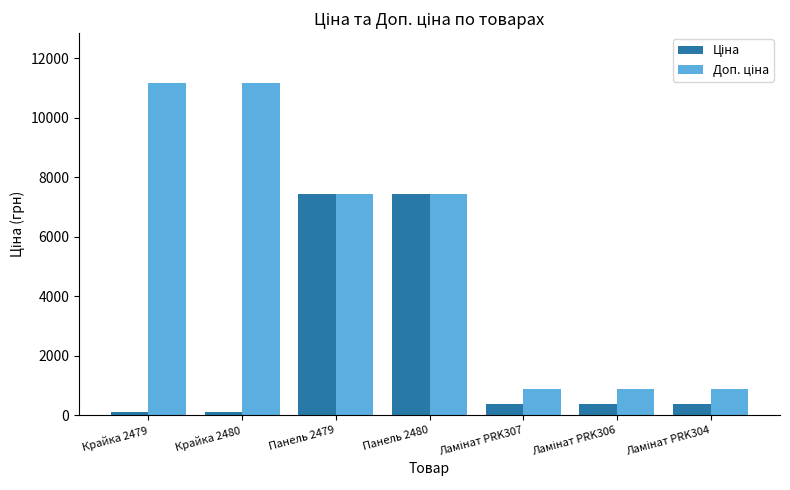

At how many categories does at least one series exceed 2307?

4